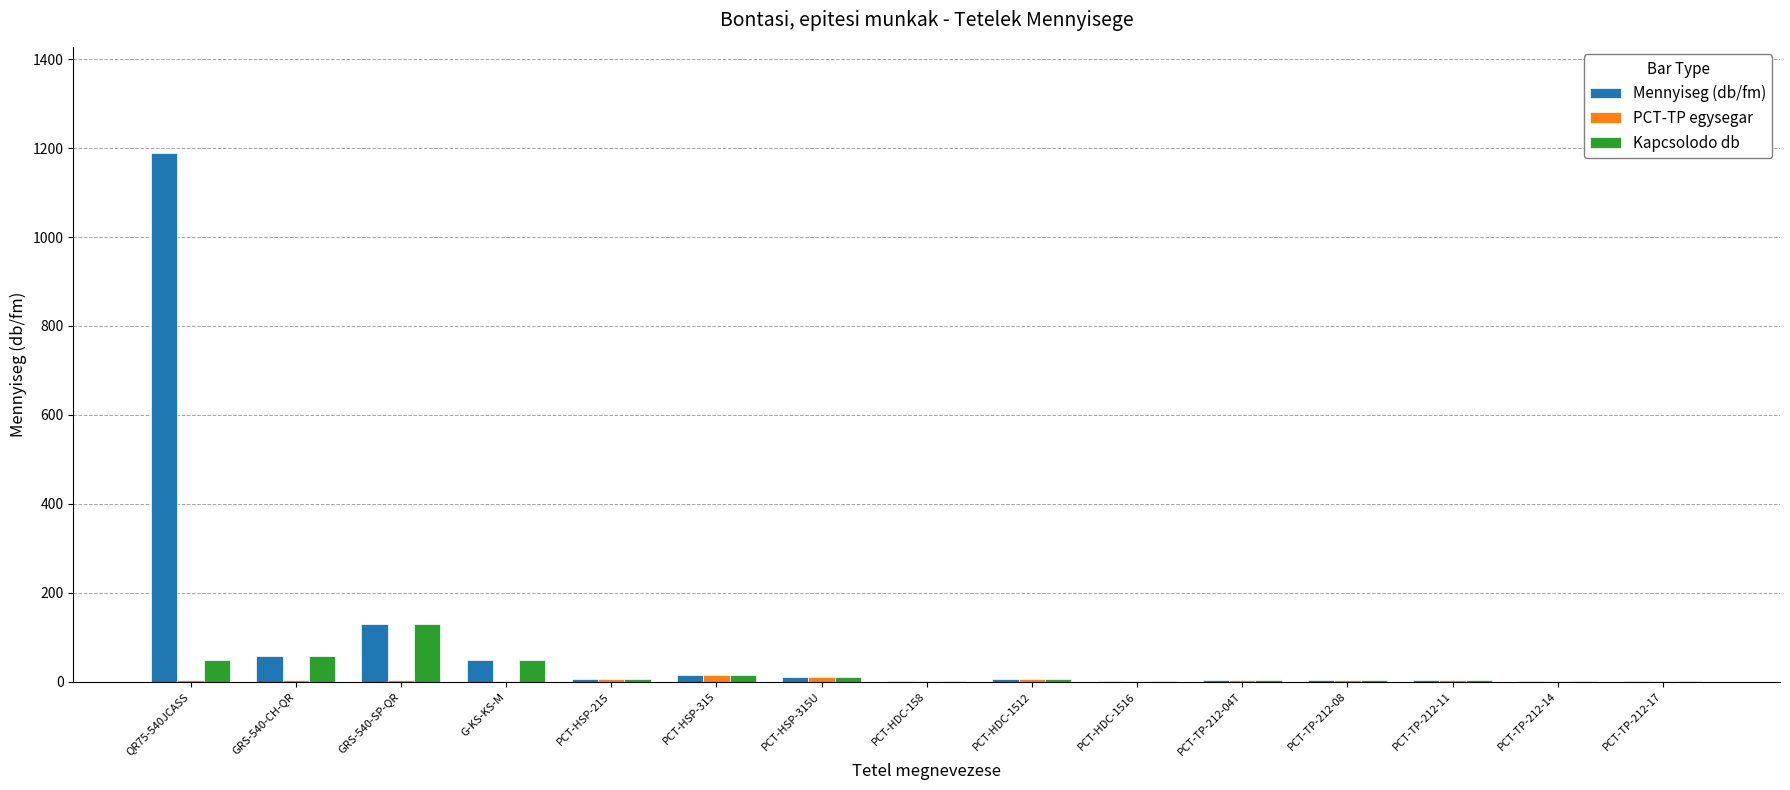

At which category does the chart reach its peak across all series?

QR75-540JCASS